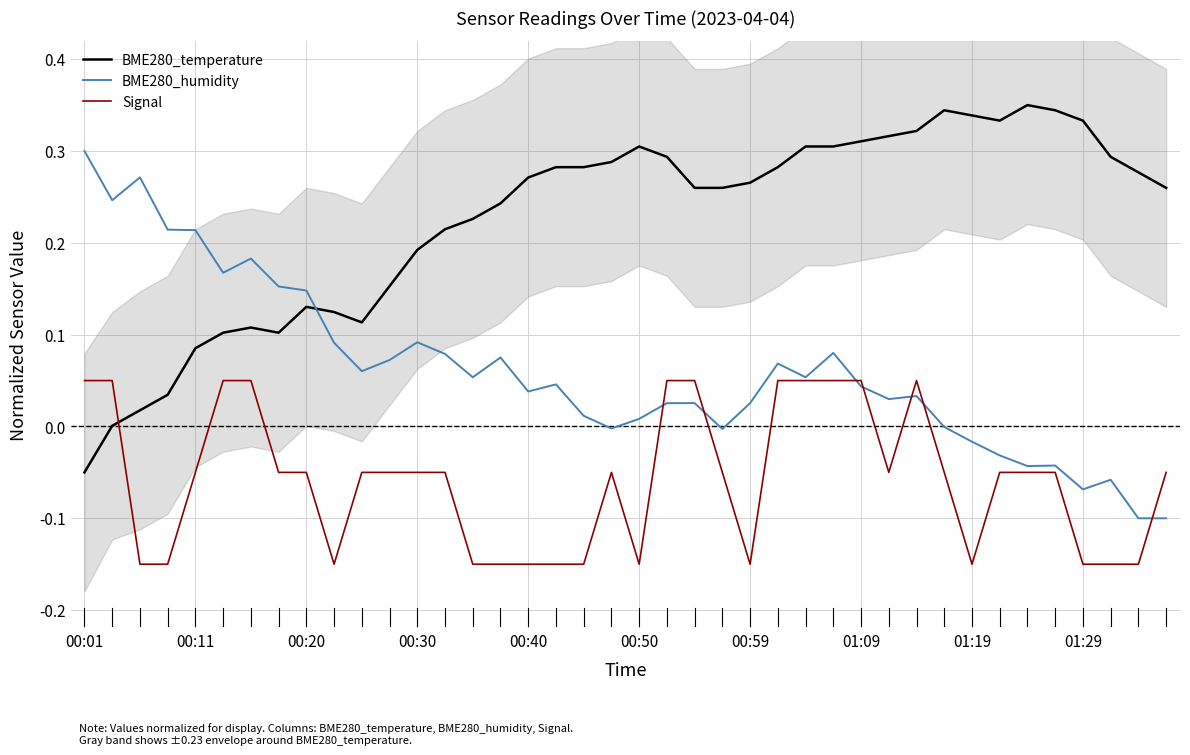

True or false: BME280_temperature has a value of 0.2 at 00:40.

False